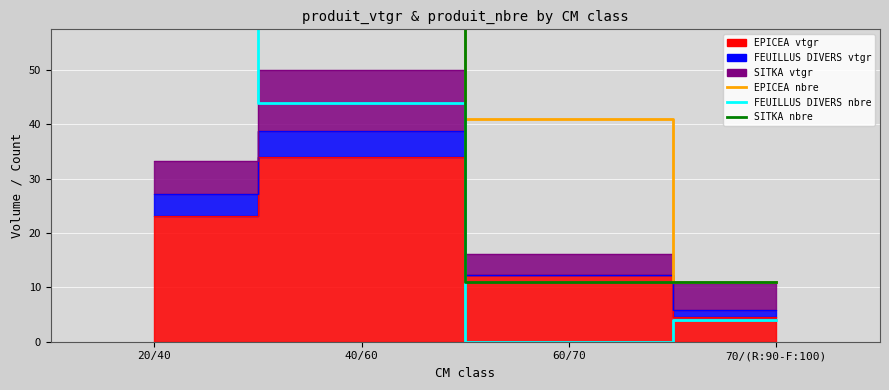

At which label does FEUILLUS DIVERS nbre reach its minimum?

60/70